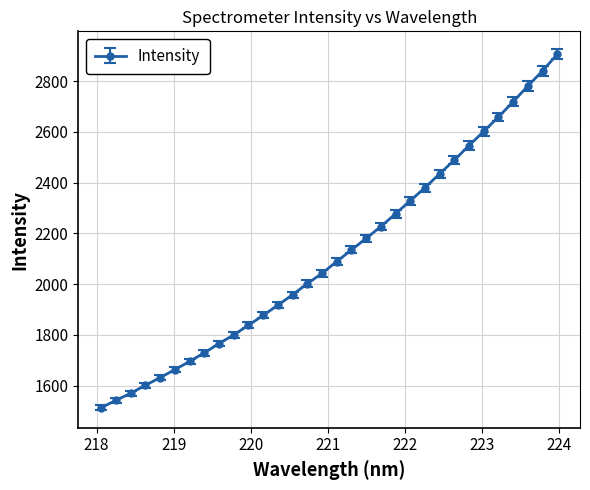

What is the value of the 26th point from the left?

2546.1